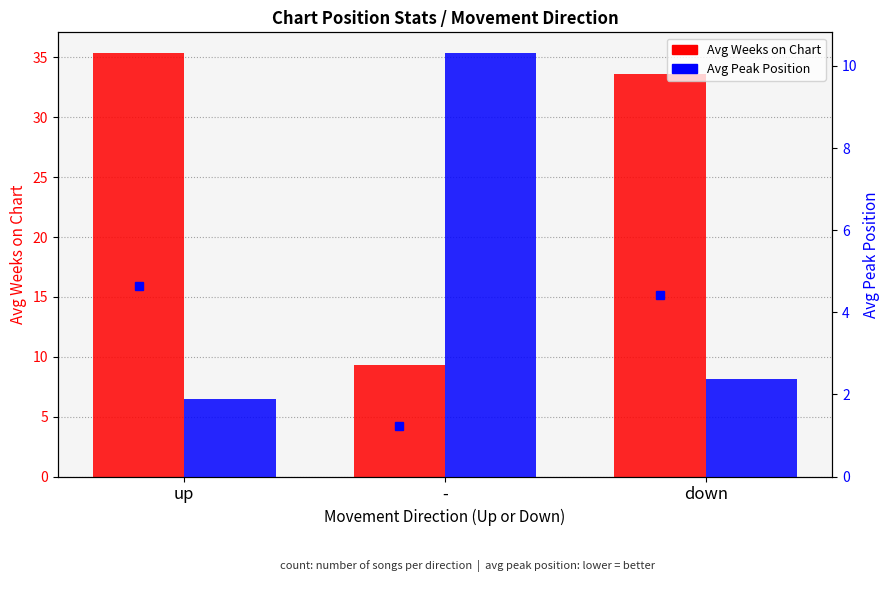

The value of Avg Weeks on Chart at down is 33.6. True or false?

True